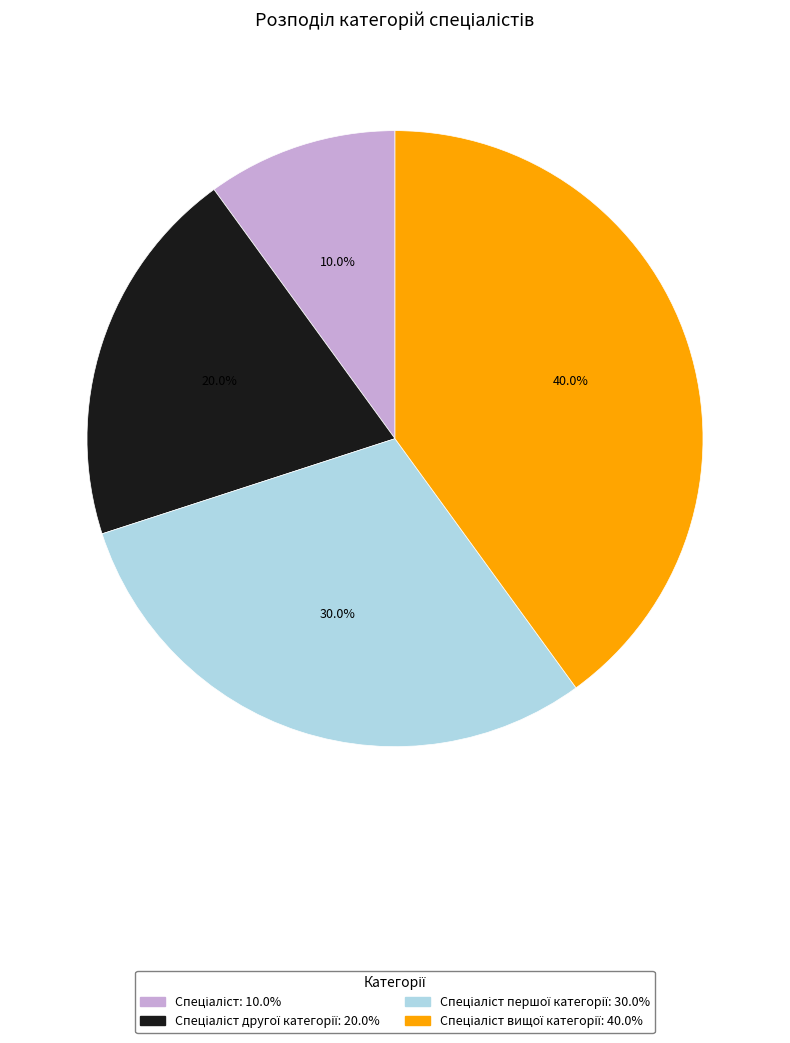

How many slices are in this pie chart?

4